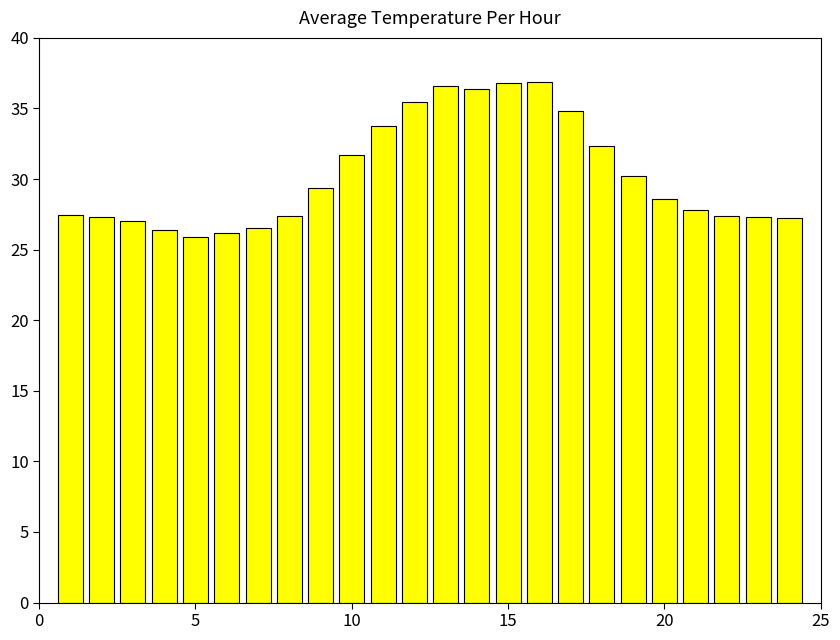

What is the maximum value shown in the chart?

36.9